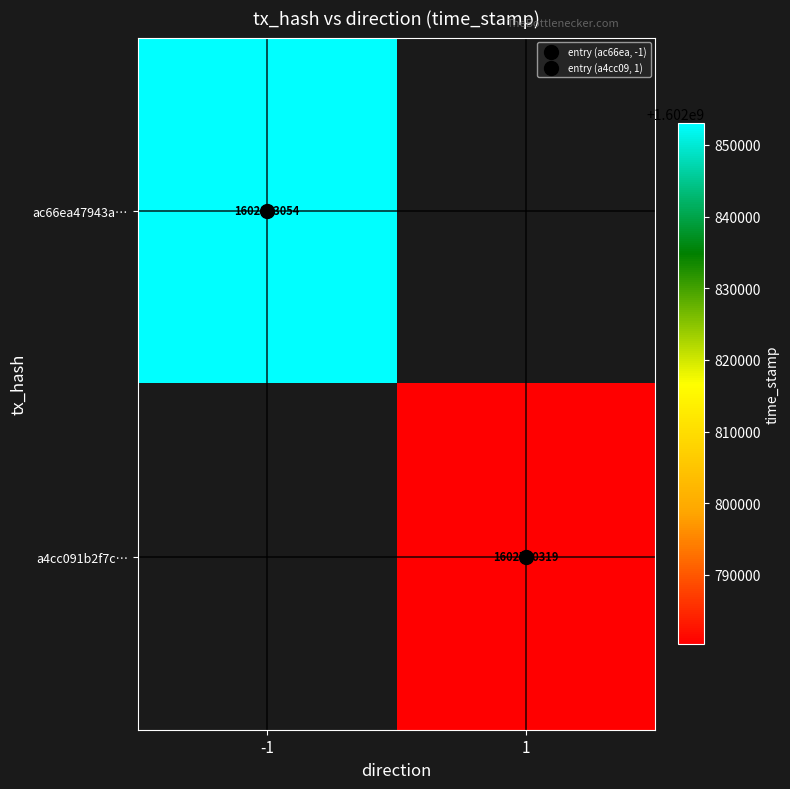

What is the smallest value displayed?

1602780319.0